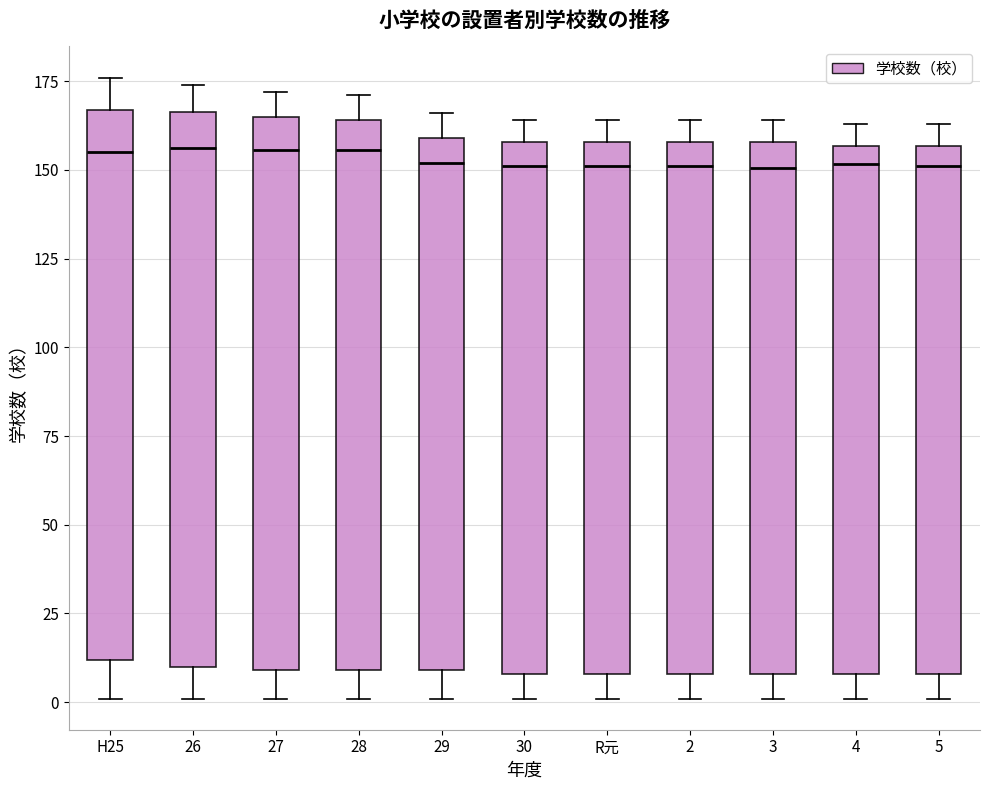

Reading left to right, read every box against the y-axis: the position of its median line, the range the box covers, and the ends of its whiskers. The values are not printed on the chart, so give them approximately, as read against the axis.

H25: median 155, box 10 to 165, whiskers 0 to 175
26: median 155, box 10 to 165, whiskers 0 to 175
27: median 155, box 10 to 165, whiskers 0 to 170
28: median 155, box 10 to 165, whiskers 0 to 170
29: median 150, box 10 to 160, whiskers 0 to 165
30: median 150, box 10 to 160, whiskers 0 to 165
R元: median 150, box 10 to 160, whiskers 0 to 165
2: median 150, box 10 to 160, whiskers 0 to 165
3: median 150, box 10 to 160, whiskers 0 to 165
4: median 150, box 10 to 155, whiskers 0 to 165
5: median 150, box 10 to 155, whiskers 0 to 165